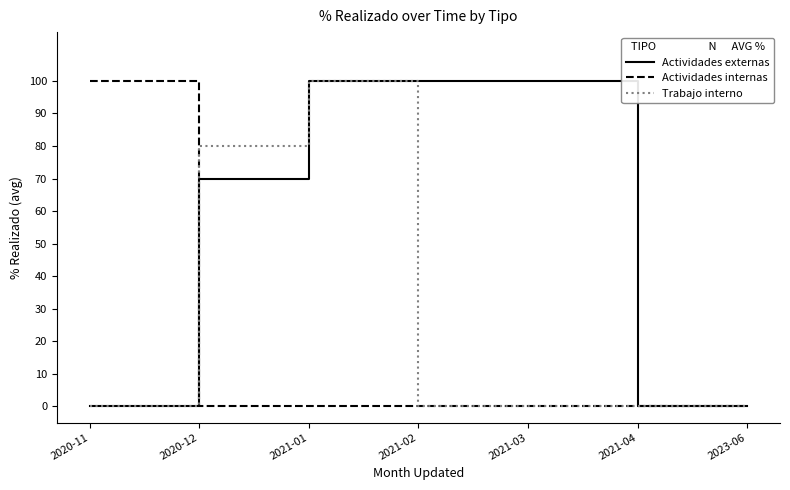

Does the chart have visible grid lines?

No